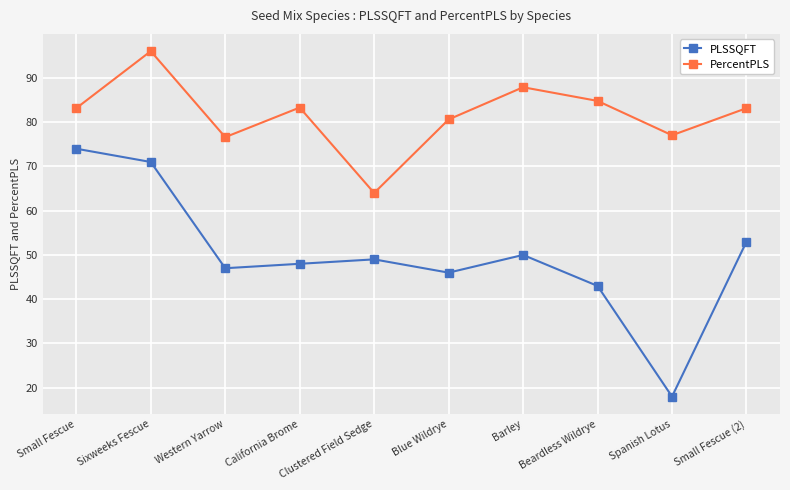

Does the chart display data point markers on the line(s)?

Yes